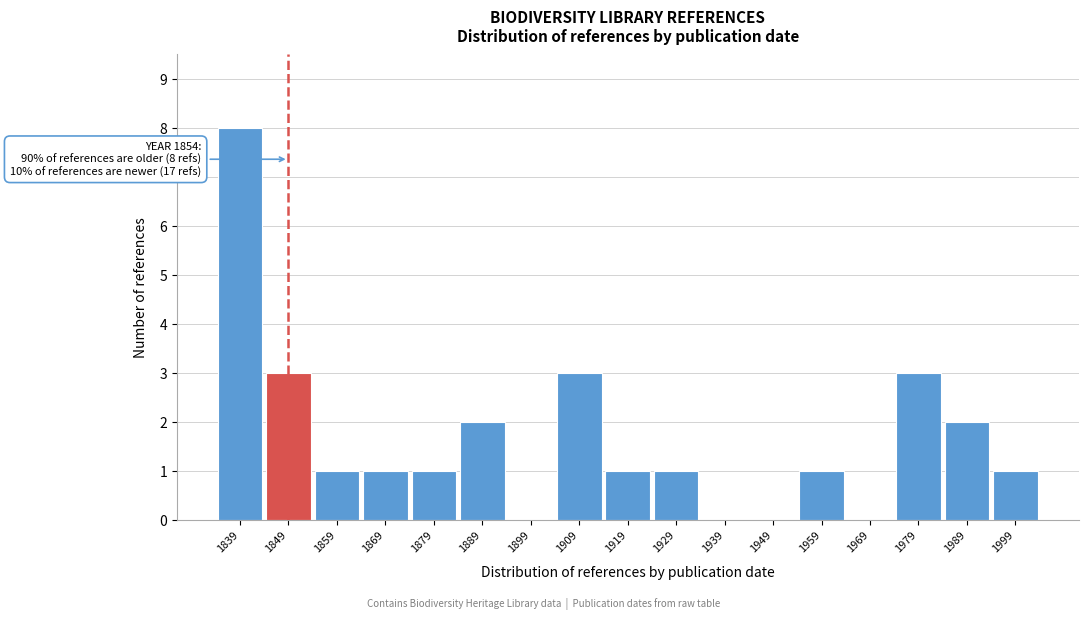

Reading left to right, extract all data points from this chart.

1839=8	1849=3	1859=1	1869=1	1879=1	1889=2	1899=0	1909=3	1919=1	1929=1	1939=0	1949=0	1959=1	1969=0	1979=3	1989=2	1999=1